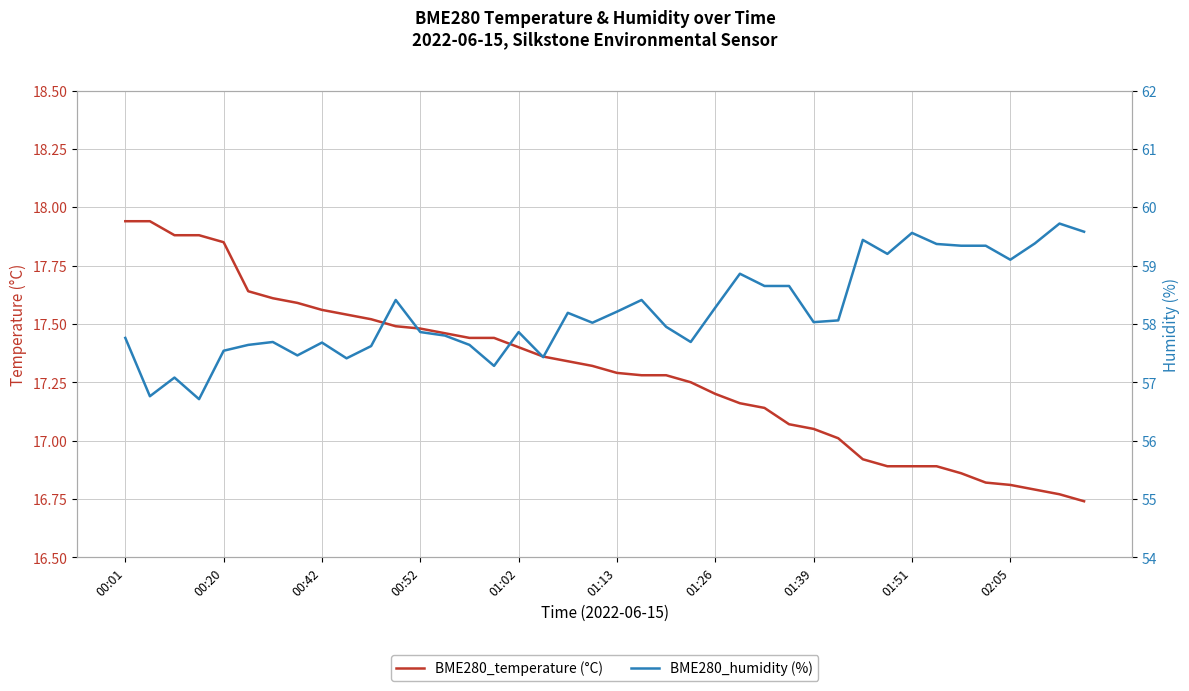

What is the total value across all series at 39?

76.3